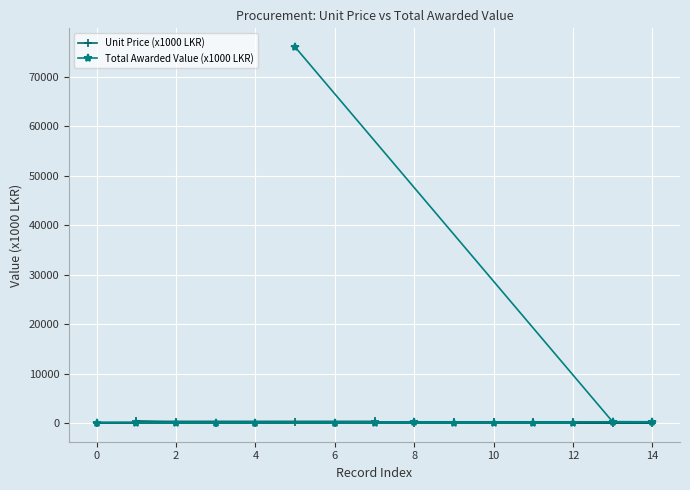

Which series has the largest total across all categories?

Total Awarded Value (x1000 LKR)